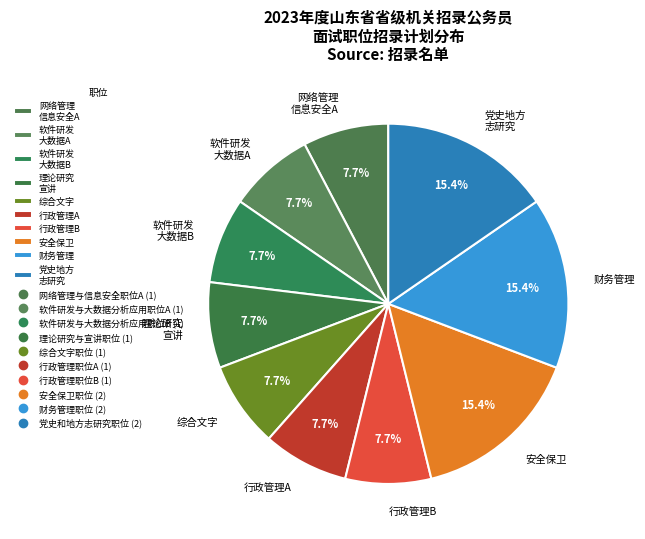

Do 党史地方 志研究 and 安全保卫 together represent more than half of the pie?

No